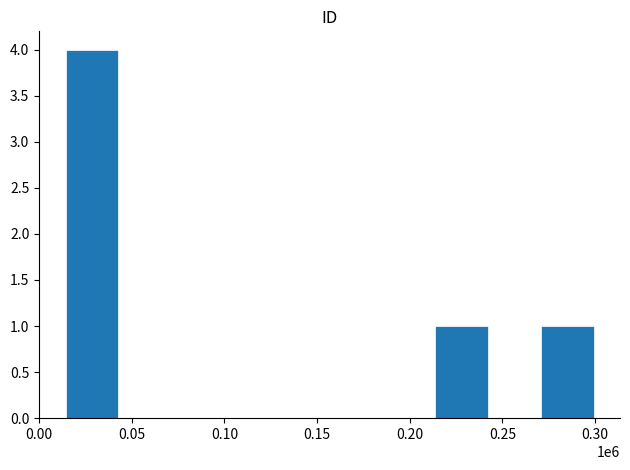

What is the sum of all values?

6